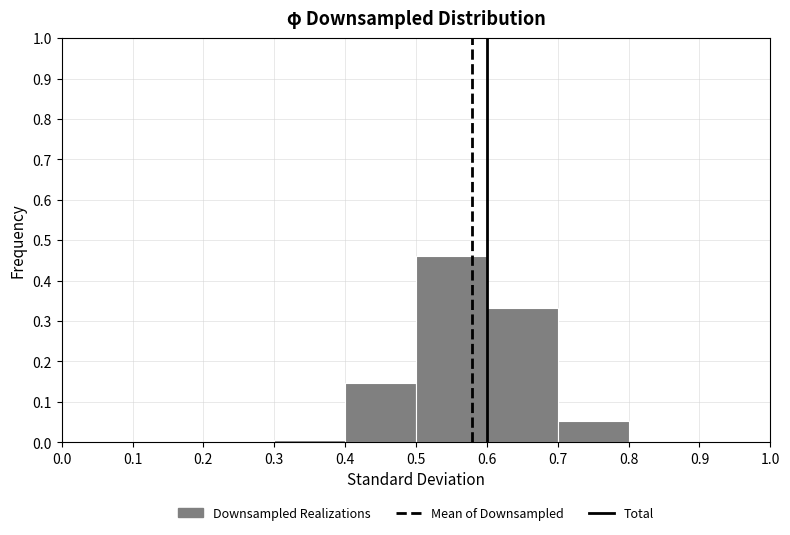

What is the height of the bar covering 0.6 to 0.7 on the x-axis? The values are not printed on the chart, so give them approximately, as read against the axis.

0.33